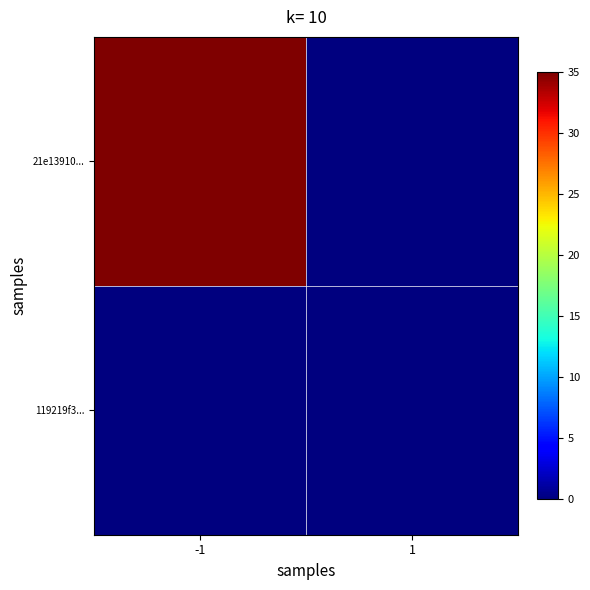

Reading left to right, transcribe all the data shown in this chart.

21e13910...: -1=35	1=0
119219f3...: -1=0	1=0